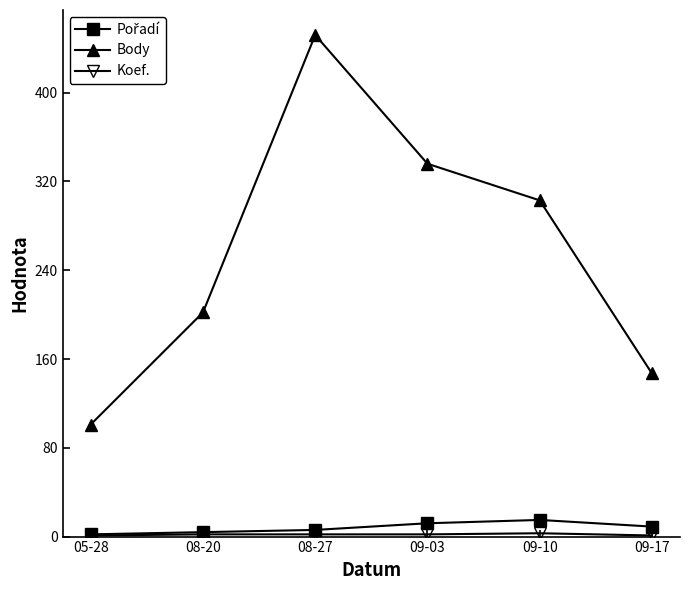

What is the greatest value displayed?

452